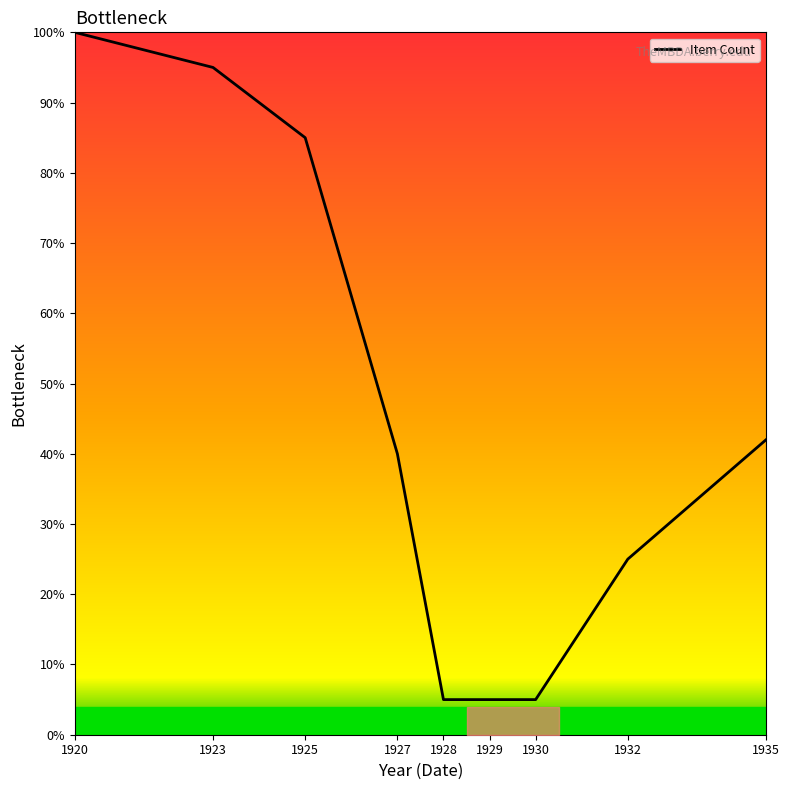

What is the difference between the second highest and minimum values?

90